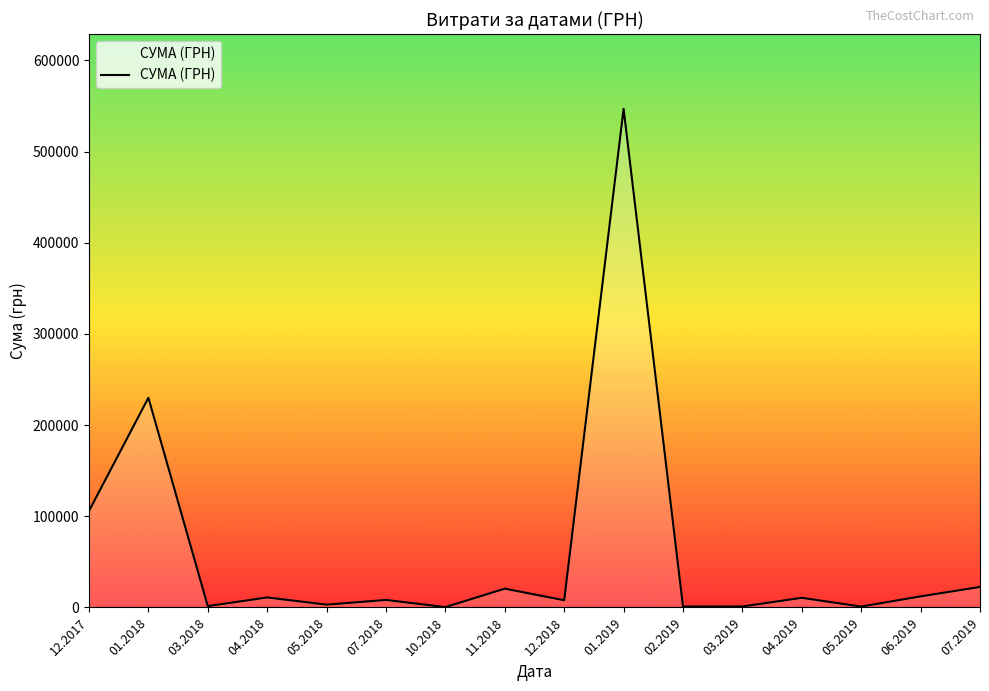

Does the chart display data point markers on the line(s)?

No